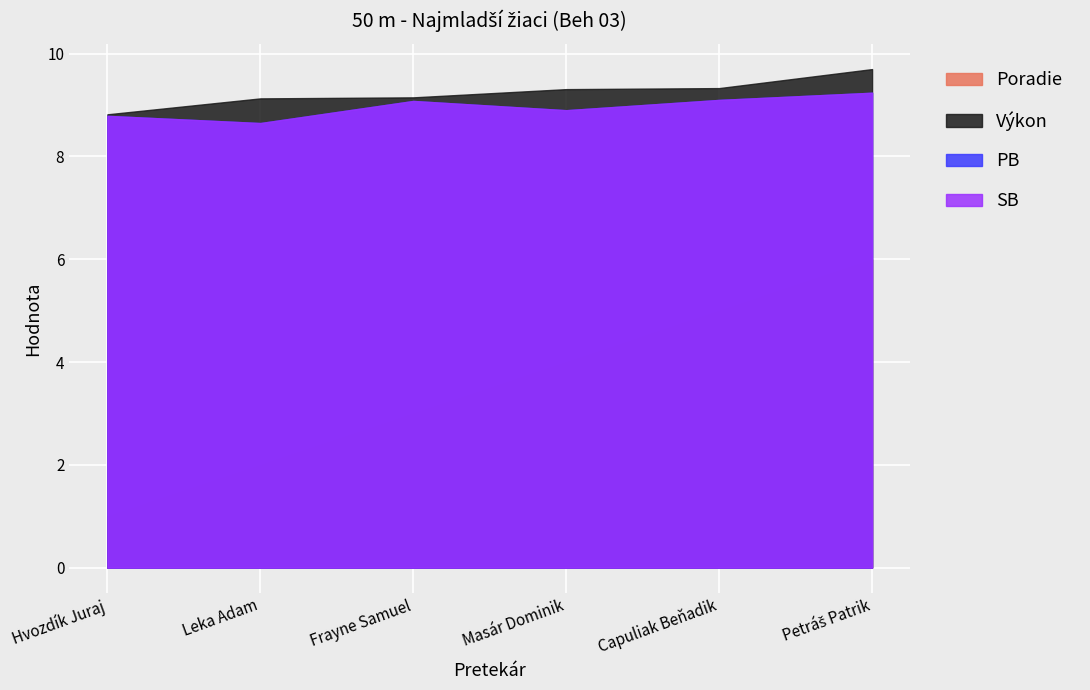

True or false: Poradie has more than 0 points higher than both neighbors.

False